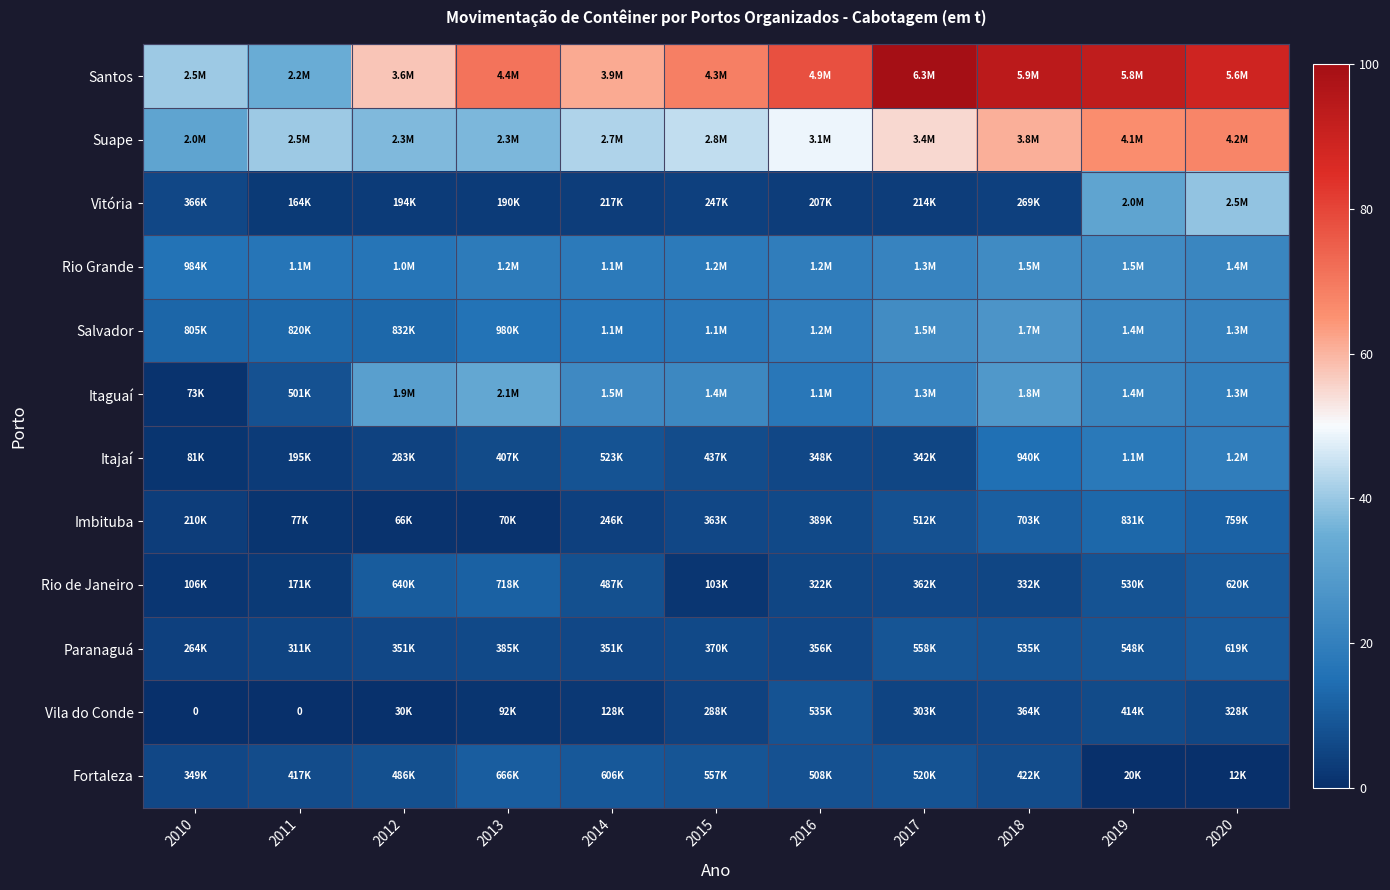

Rank the series by their maximum value, from lowest to highest.

Vila do Conde, Paranaguá, Fortaleza, Rio de Janeiro, Imbituba, Itajaí, Rio Grande, Salvador, Itaguaí, Vitória, Suape, Santos